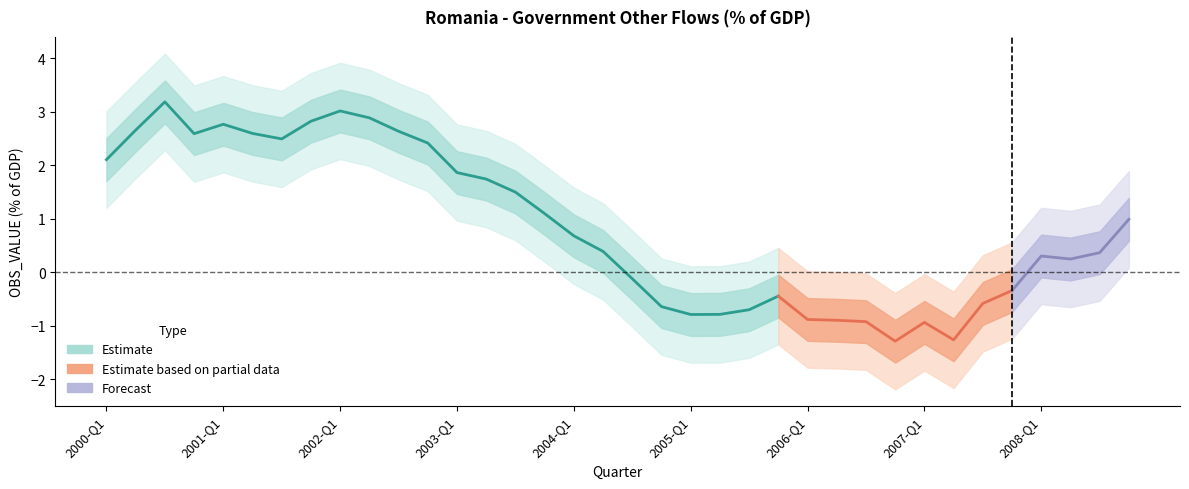

What is the label of the 36th point from the left?

2008-Q4